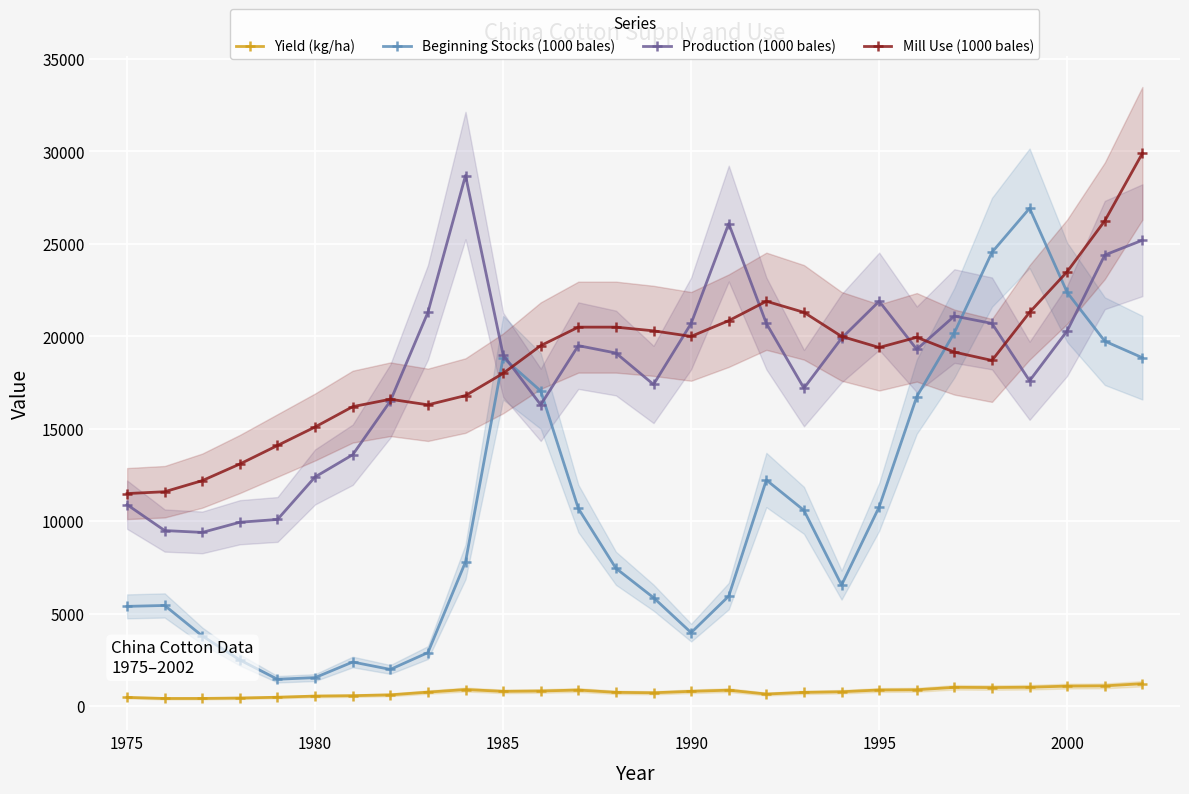

The value of Mill Use (1000 bales) at 1990 is 35769. True or false?

False